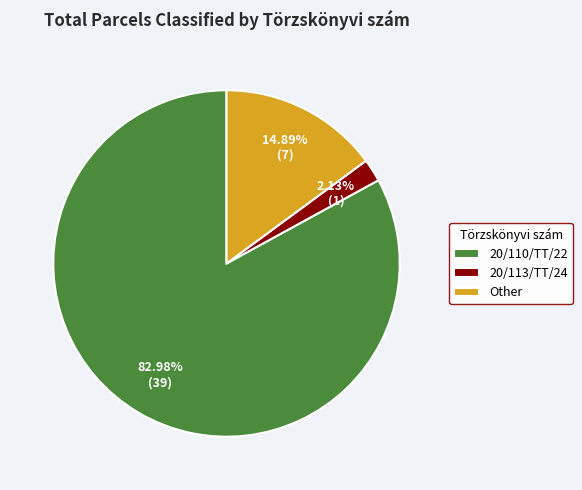

Between 20/113/TT/24 and 20/110/TT/22, which is larger?

20/110/TT/22